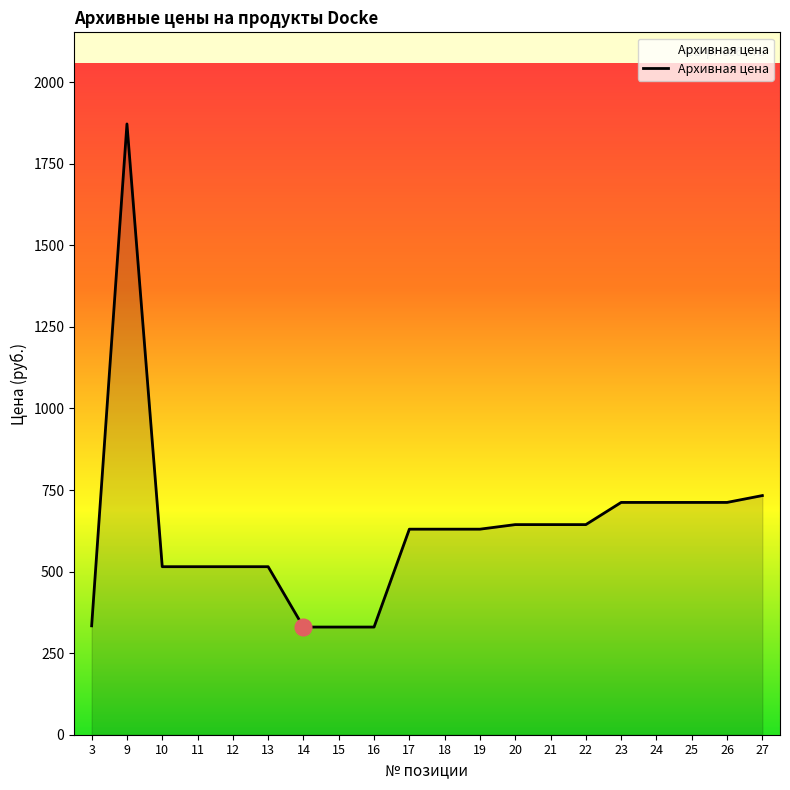

What is the difference between the values at 20 and 14?

314.0